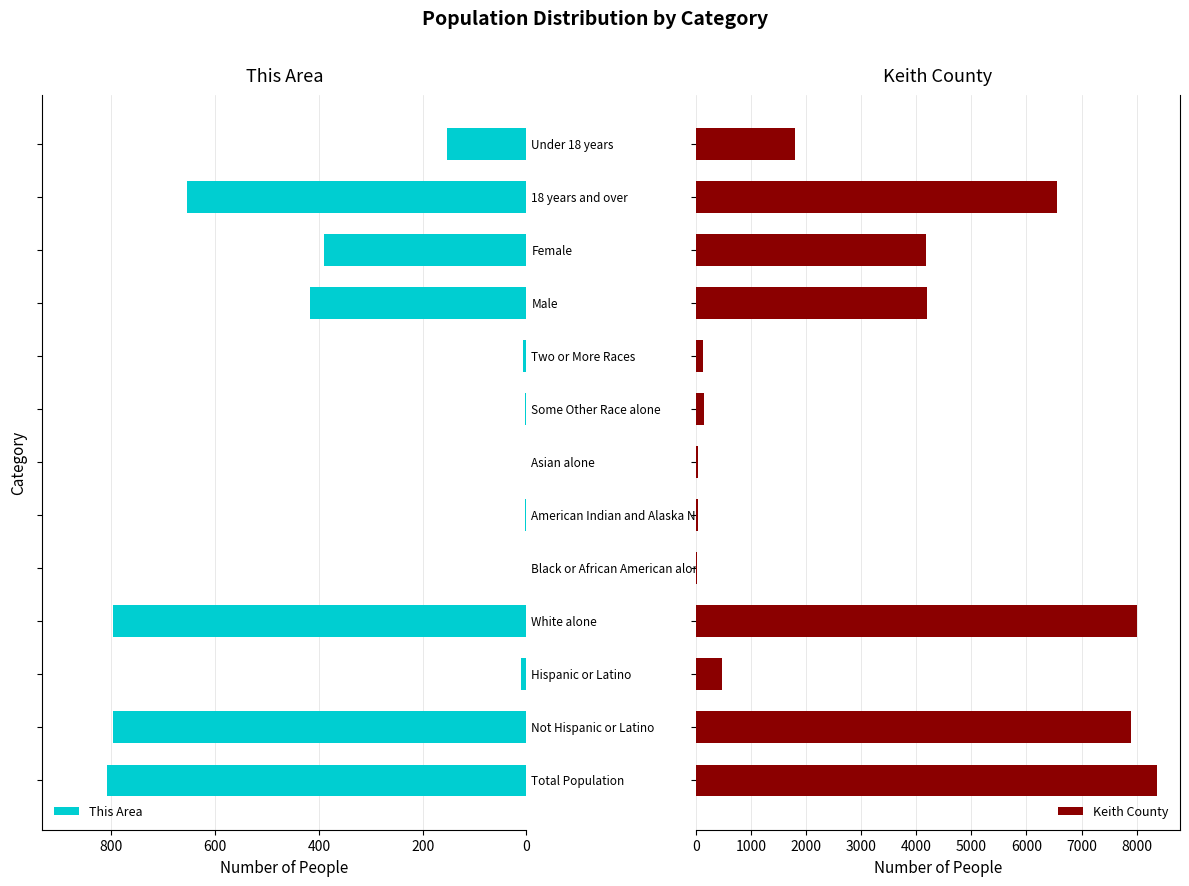

What is the sum of all This Area values?

4040